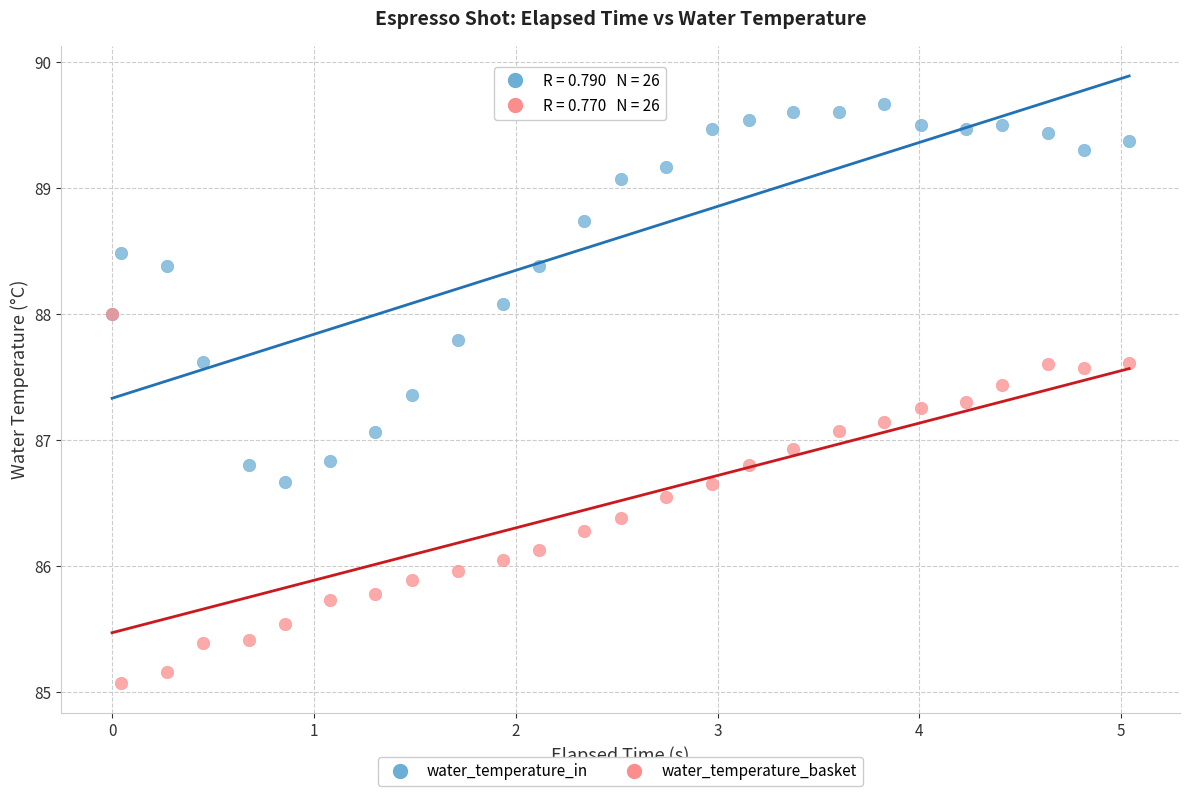

Which series reaches the minimum Y coordinate?

water_temperature_basket